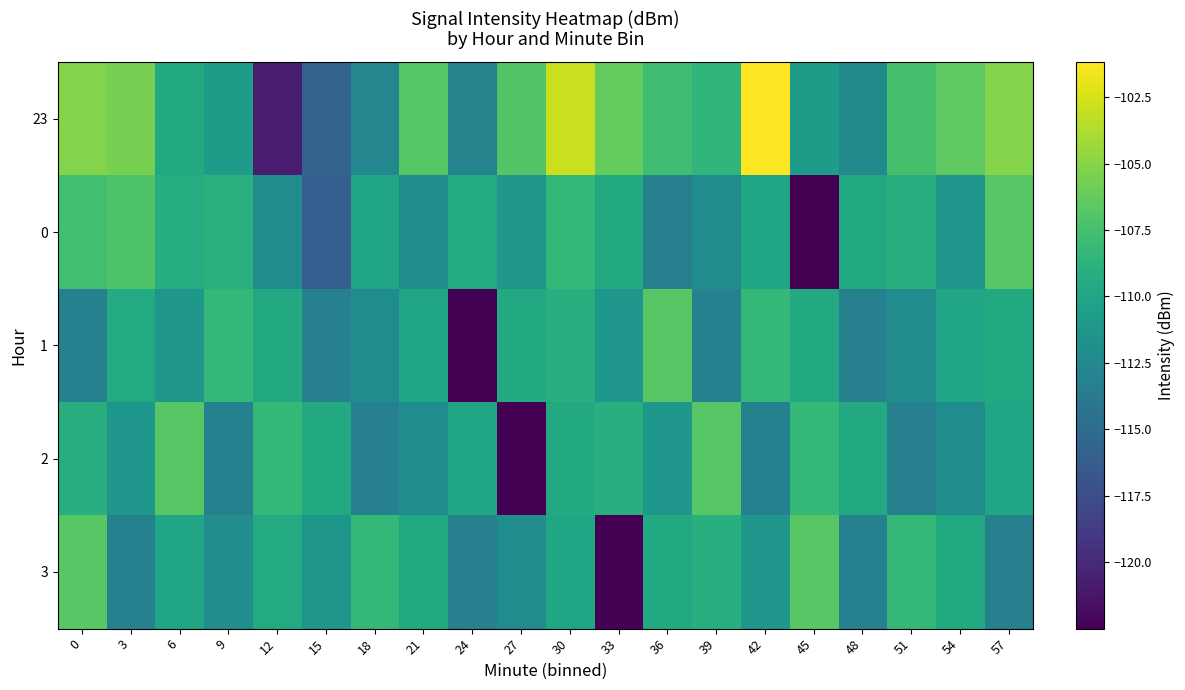

How many distinct data groups are displayed?

5